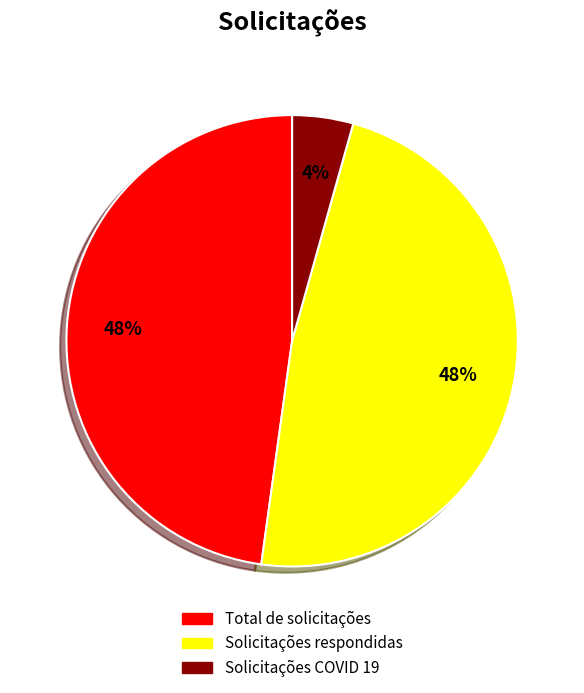

What is the smallest slice in the pie chart?

Solicitações COVID 19